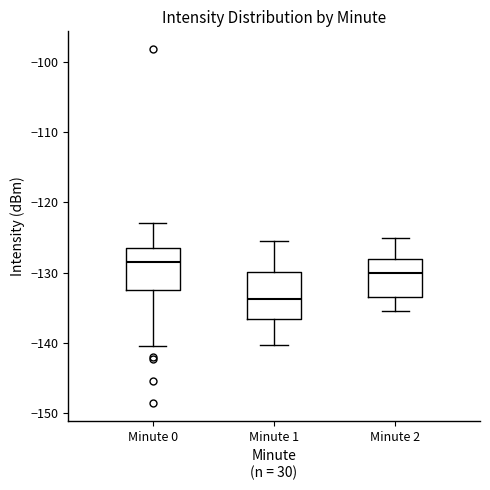

Where does the lower whisker of the box for Minute 2 end on the y-axis? The values are not printed on the chart, so give them approximately, as read against the axis.

-135